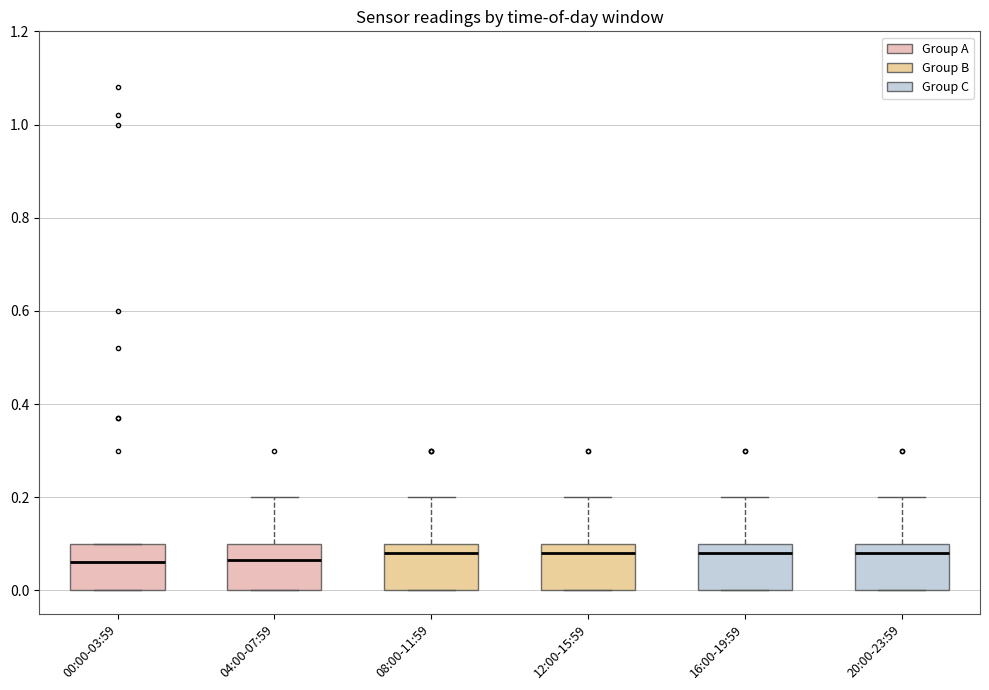

Where is the upper edge of the box for 08:00-11:59 on the y-axis? The values are not printed on the chart, so give them approximately, as read against the axis.

0.10